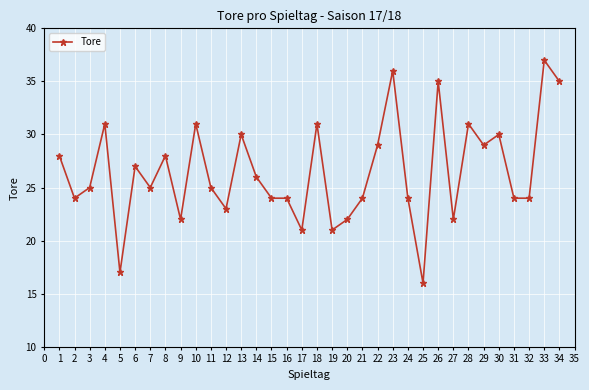

What is the sum of all values?

901